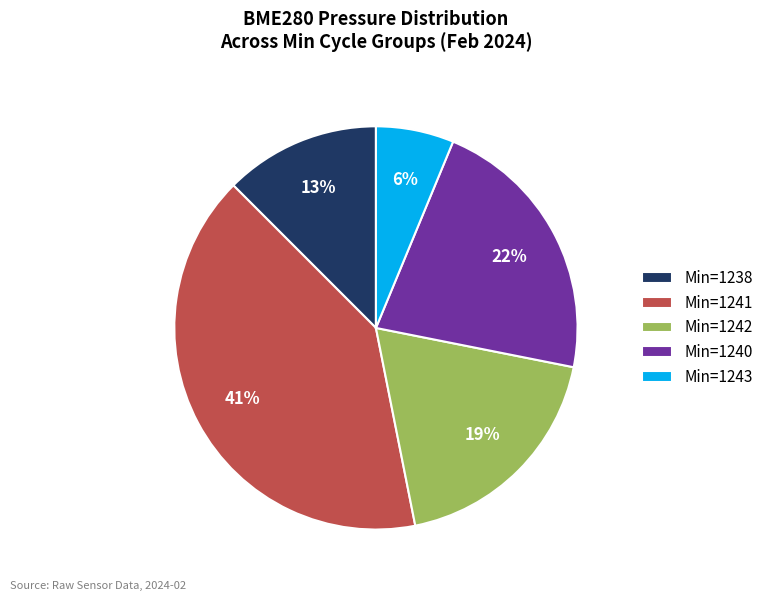

What is the largest slice in the pie chart?

Min=1241